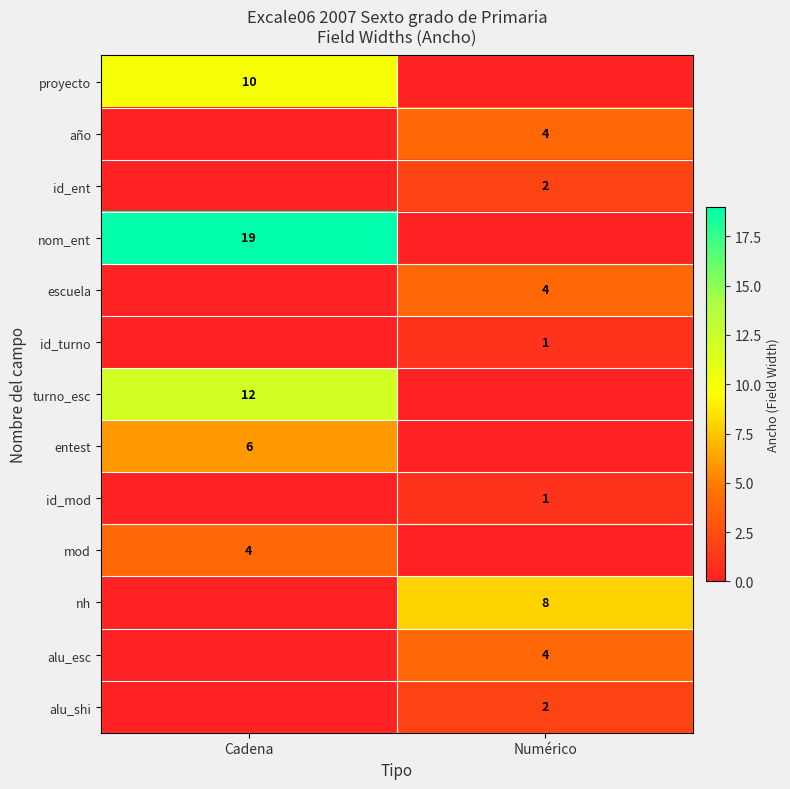

The mod series shows 4 at Cadena. True or false?

True